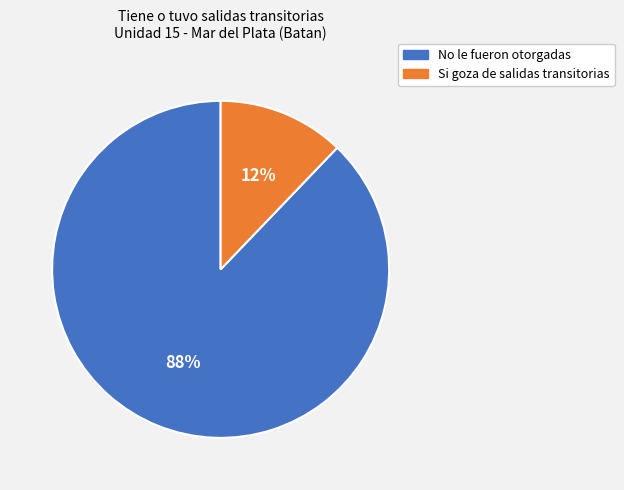

The No le fueron otorgadas slice represents 94% of the pie. True or false?

False